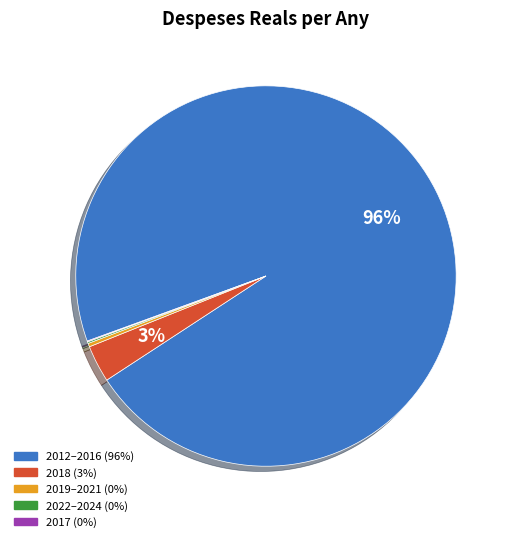

Does any single category account for the majority?

Yes